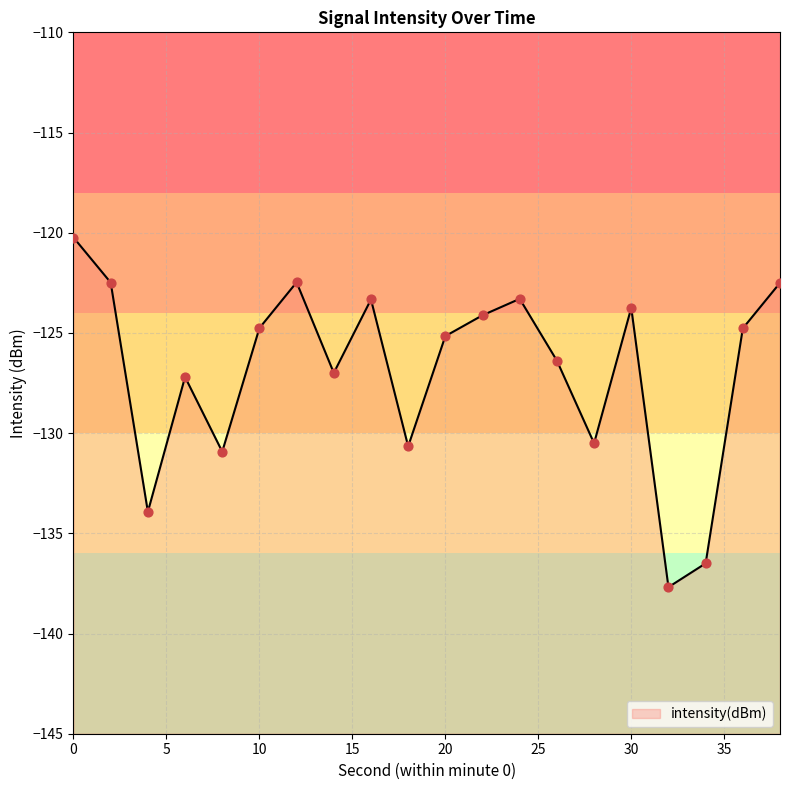

What is the change in value from 2 to 34?

-14.0